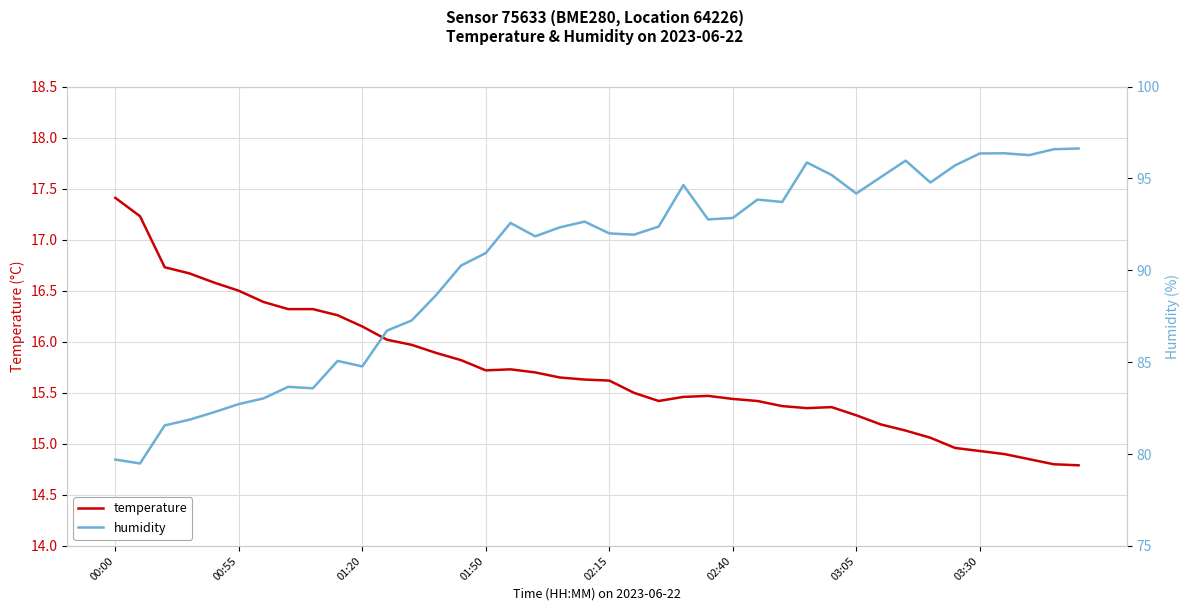

Count the number of data series in this chart.

2